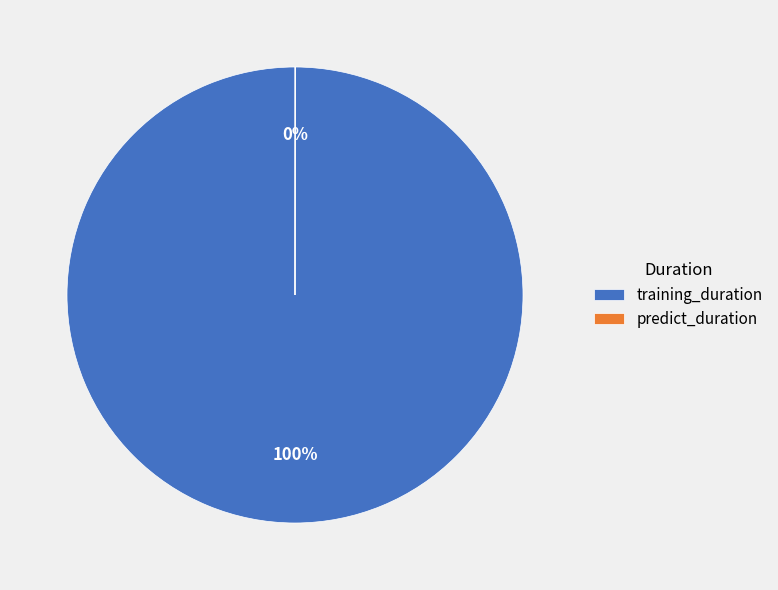

Which slice is the largest?

training_duration